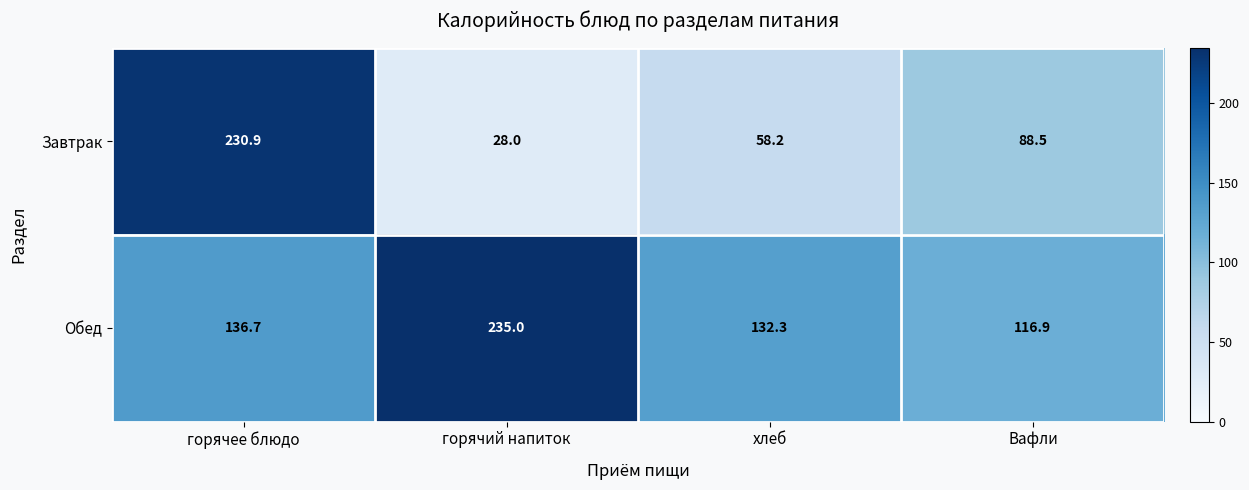

Reading left to right, extract all data points from this chart.

Завтрак: 230.9	28.0	58.2	88.5
Обед: 136.7	235.0	132.3	116.9